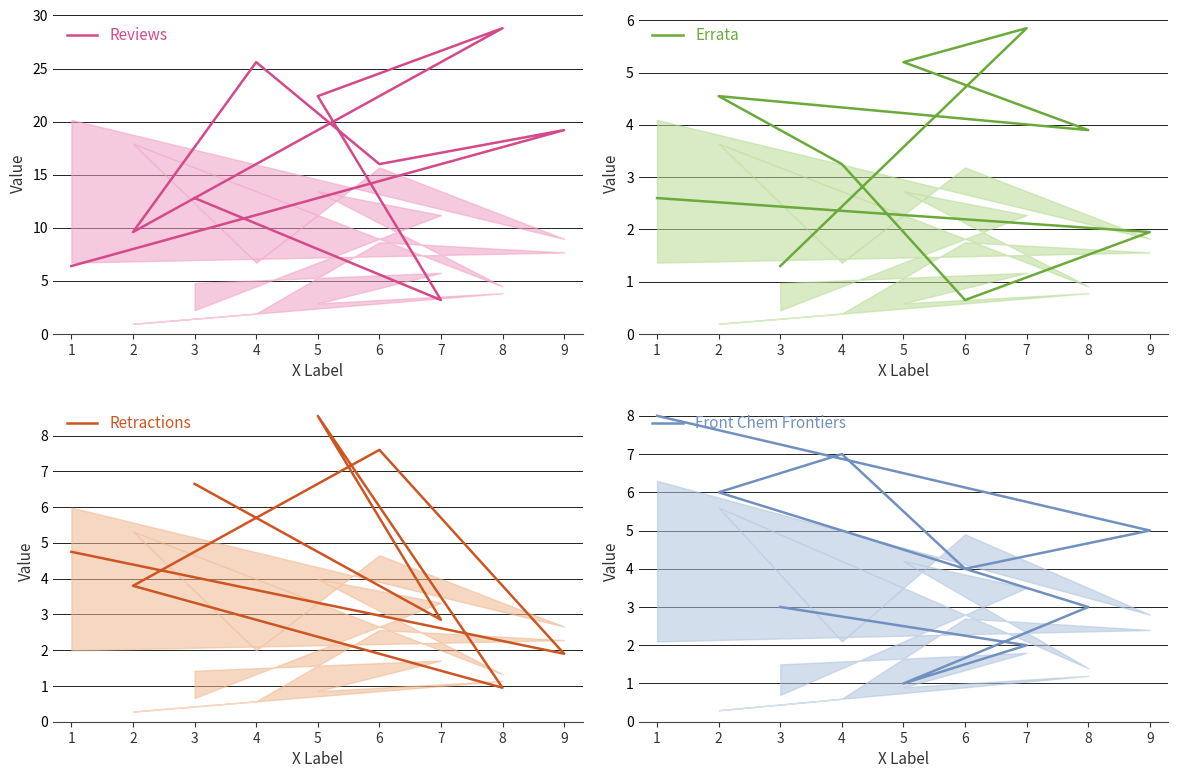

Does the chart display data point markers on the line(s)?

No